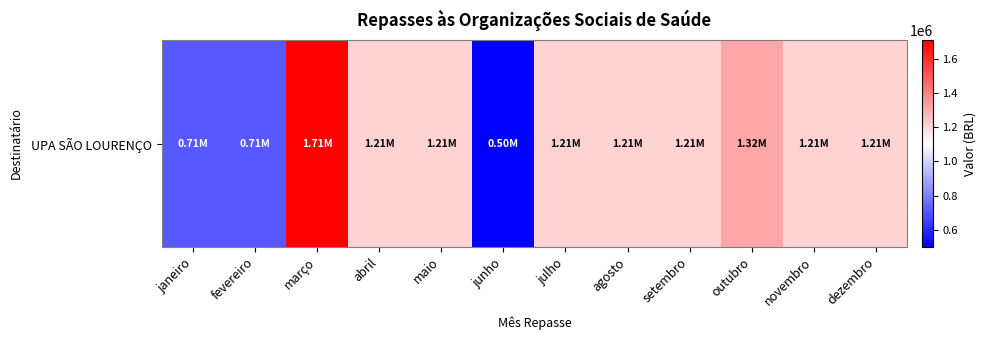

Which category has the lowest value across all series?

junho